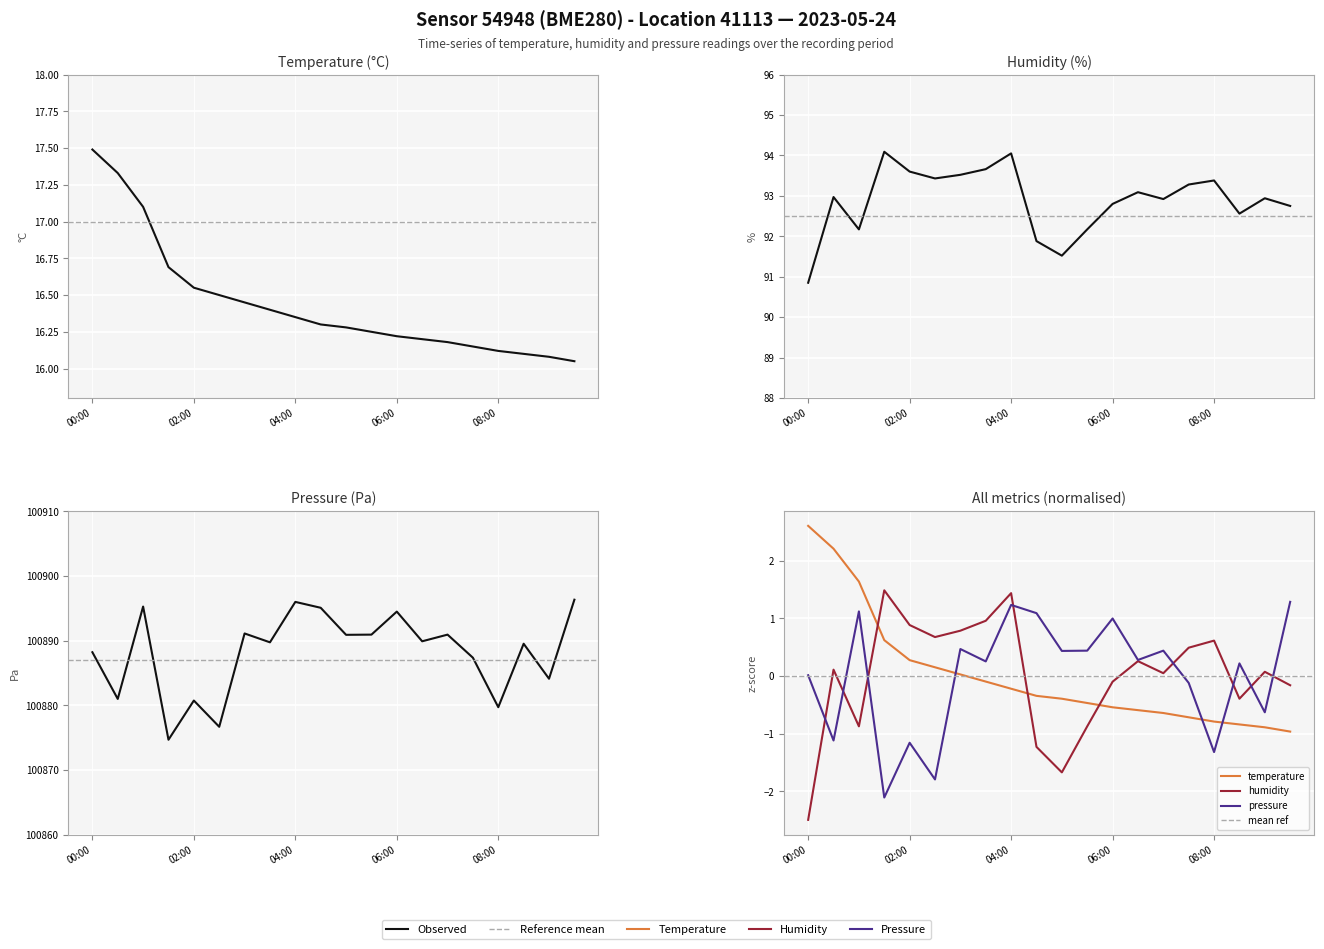

Which category has the lowest value across all series?

09:30